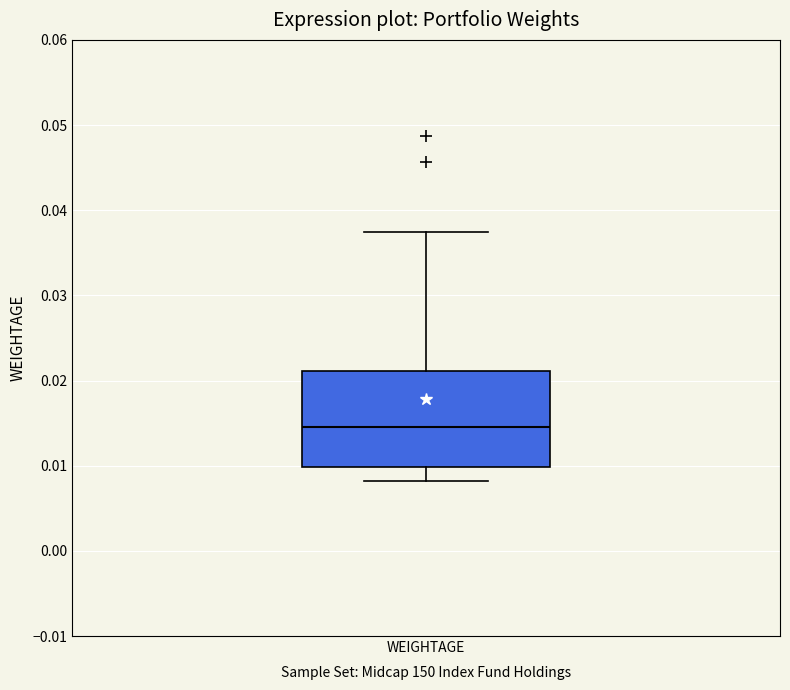

Read this box plot against the y-axis: the position of the median line, the range covered by the box, and the ends of both whiskers. The values are not printed on the chart, so give them approximately, as read against the axis.

median 0.015, box 0.010 to 0.021, whiskers 0.008 to 0.037